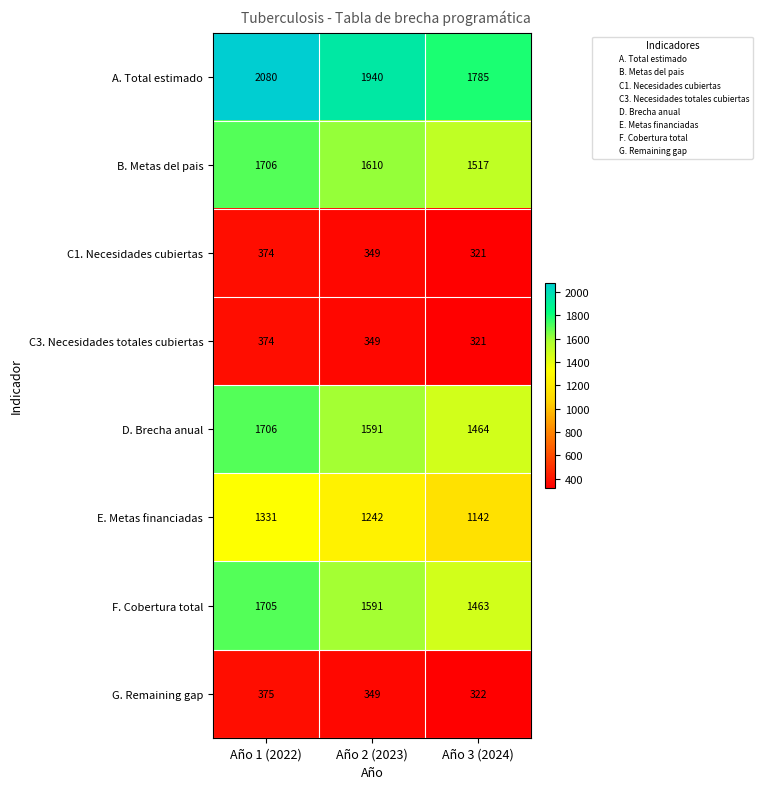

At which label is G. Remaining gap closest to 348?

Año 2 (2023)